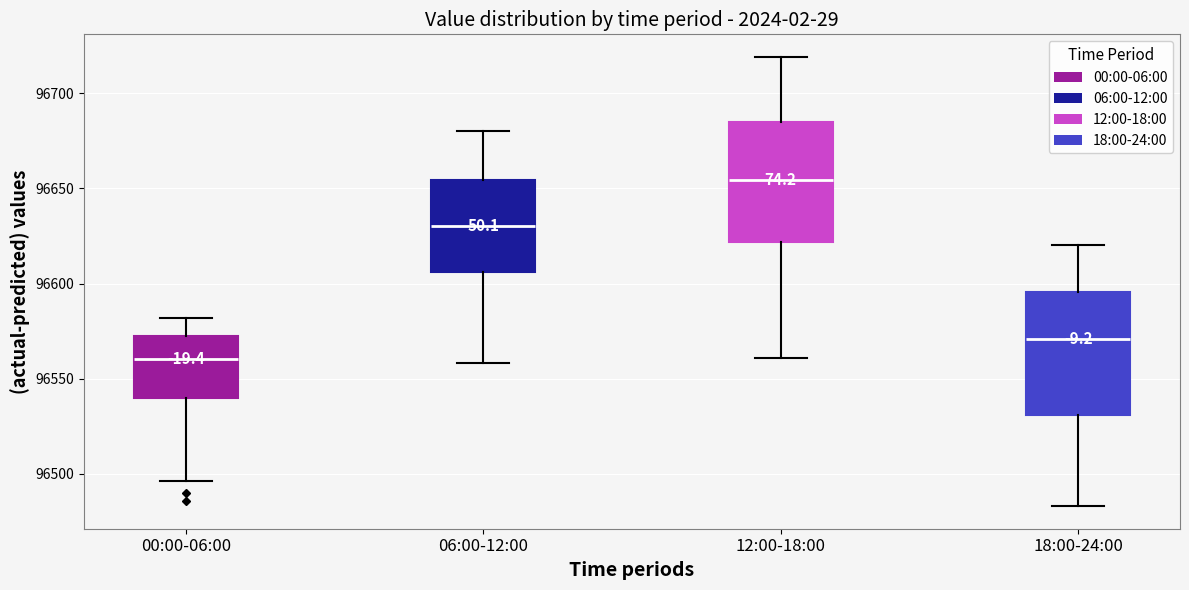

Where does the upper whisker of the box for 00:00-06:00 end on the y-axis? The values are not printed on the chart, so give them approximately, as read against the axis.

96580